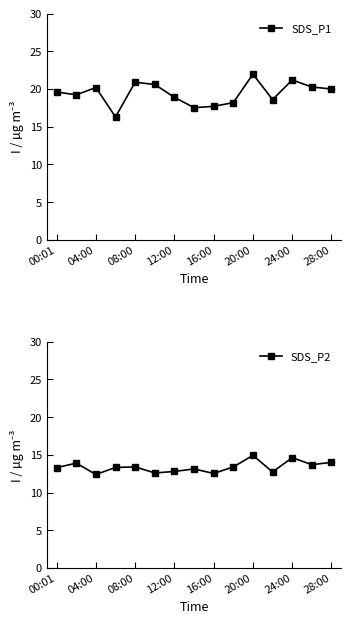

The SDS_P2 series shows 12.5 at 16:00. True or false?

True